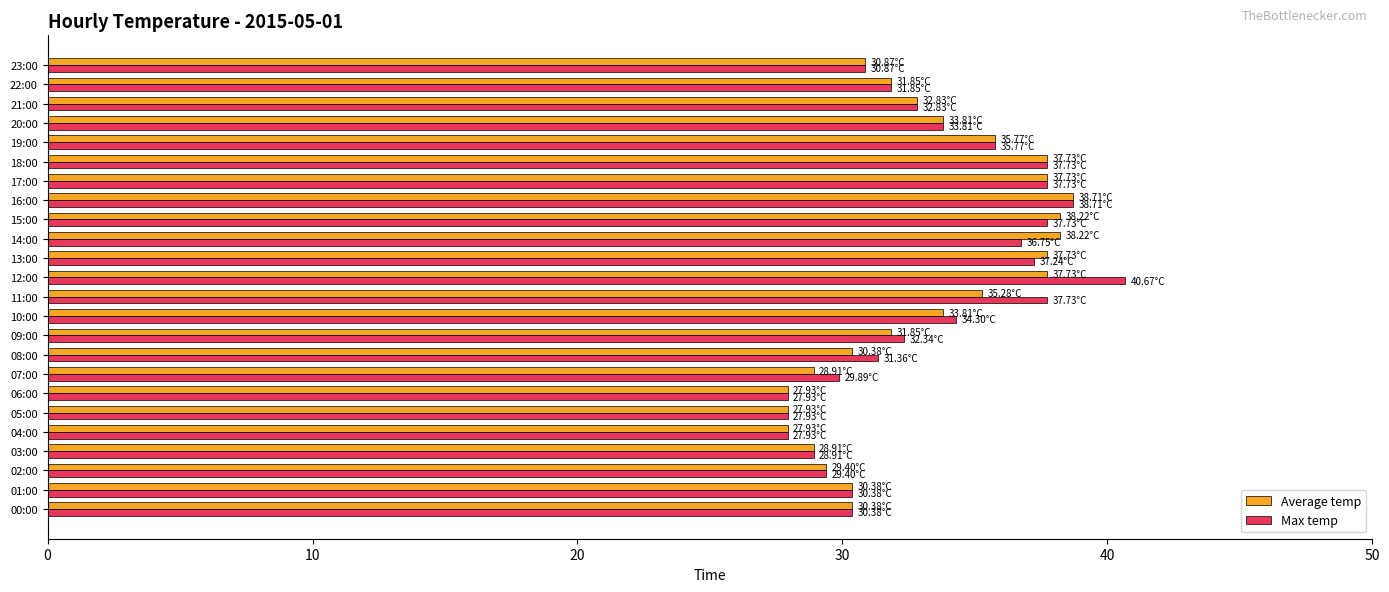

What is the greatest value displayed?

40.7